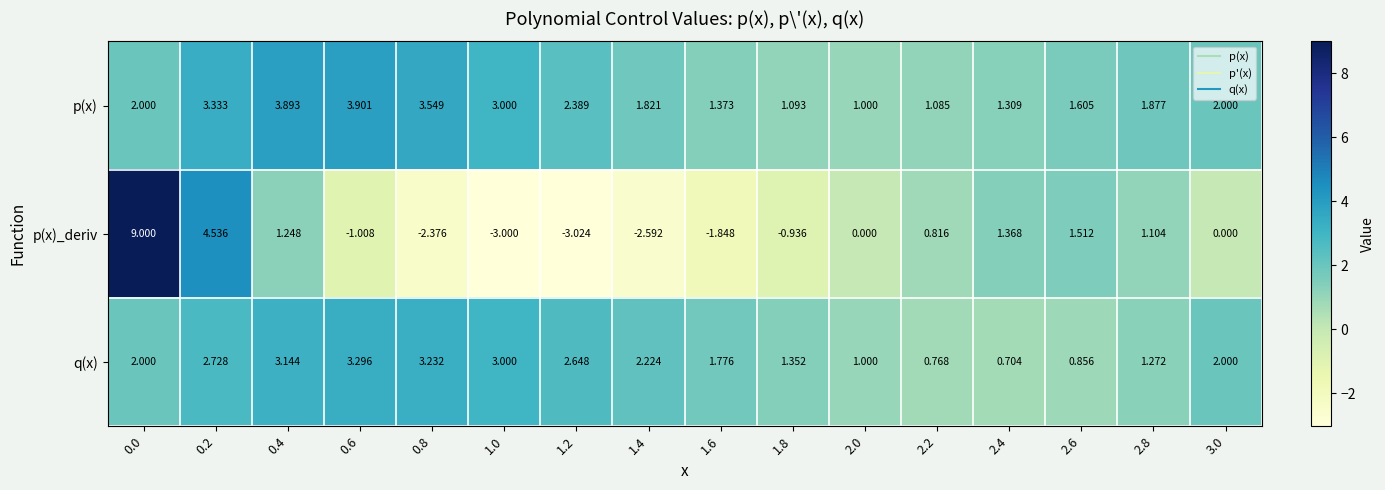

At 1.6, list the series in order from largest to smallest.

q(x), p(x), p(x)_deriv